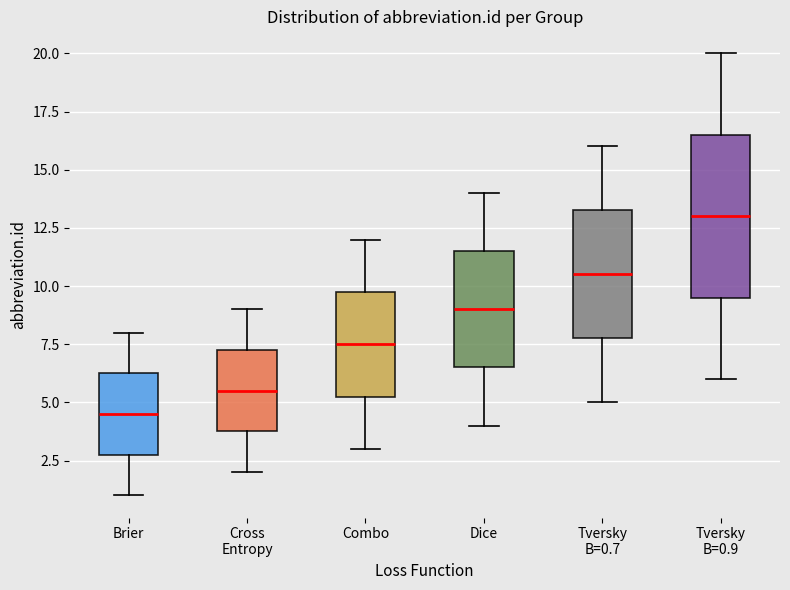

Comparing the boxes themselves (not the whiskers), which one is the tallest?

Tversky B=0.9